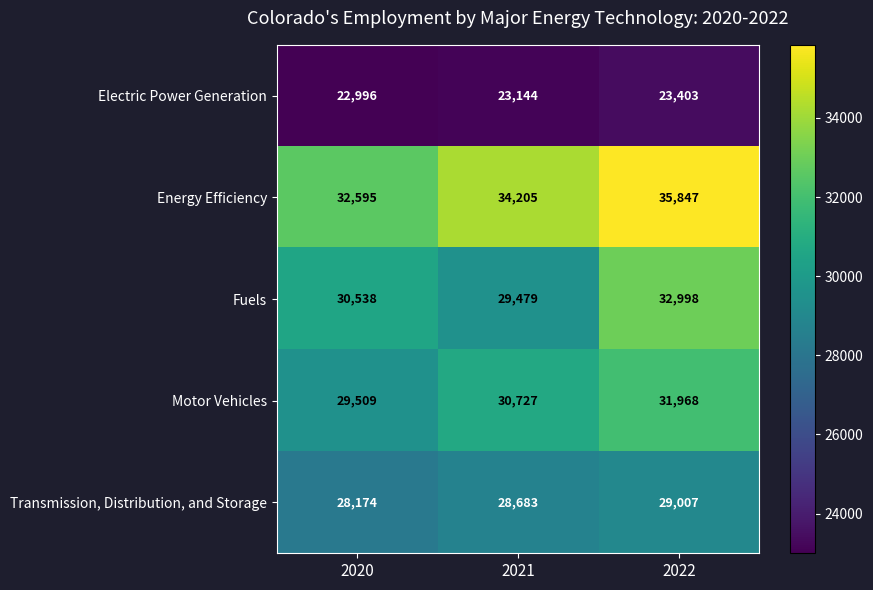

What is the difference between the maximum and minimum values in the Electric Power Generation series?

407